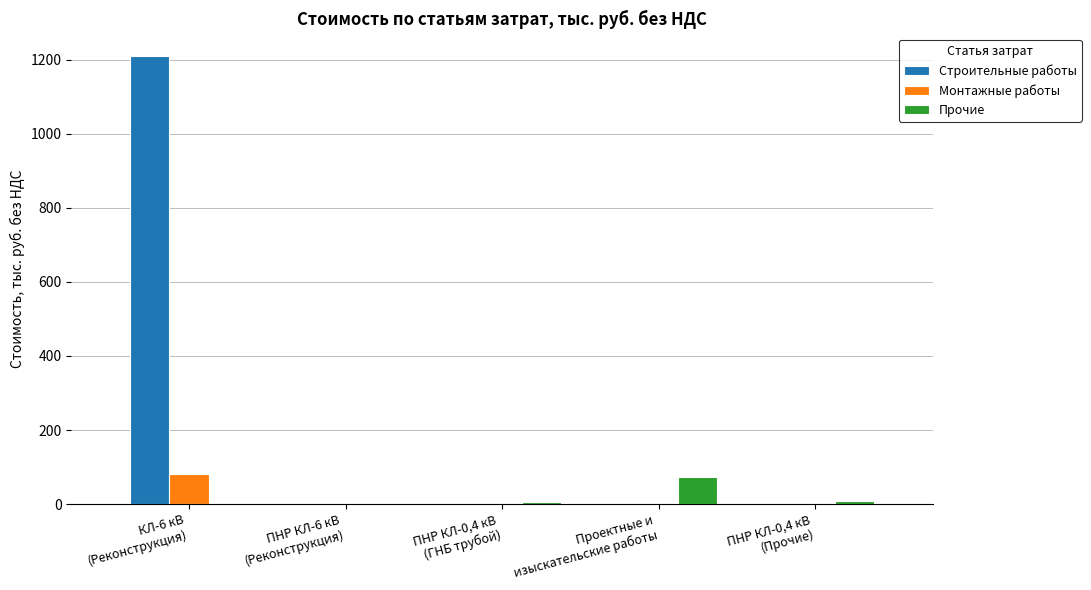

What is the maximum value for Строительные работы?

1210.3